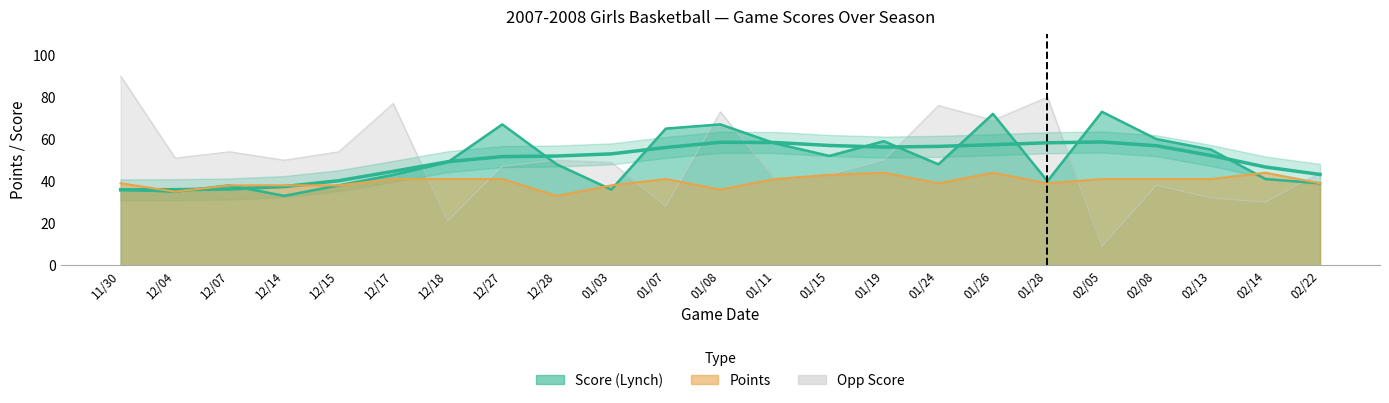

Reading right to left, extract all data points from this chart.

Score (Lynch): 39	41	55	60	73	40	72	48	59	52	58	67	65	36	48	67	49	43	38	33	38	35	36
Opp Score: 44	30	32	38	9	80	69	76	50	43	41	73	28	49	50	47	21	77	54	50	54	51	90
Points: 39	44	41	41	41	39	44	39	44	43	41	36	41	38	33	41	41	41	38	38	38	35	39